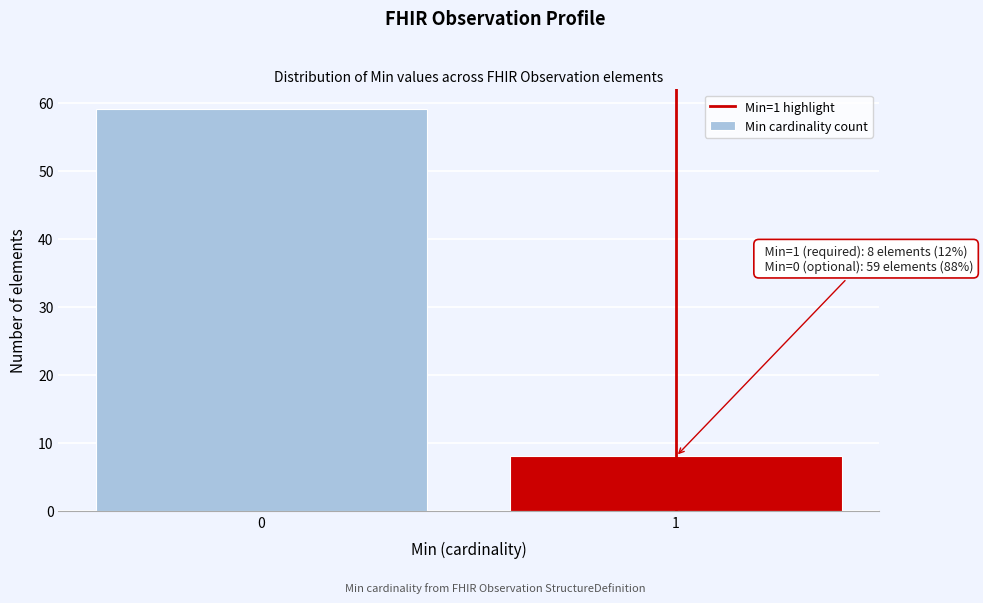

Reading right to left, what are all the values shown in this chart?

8	59